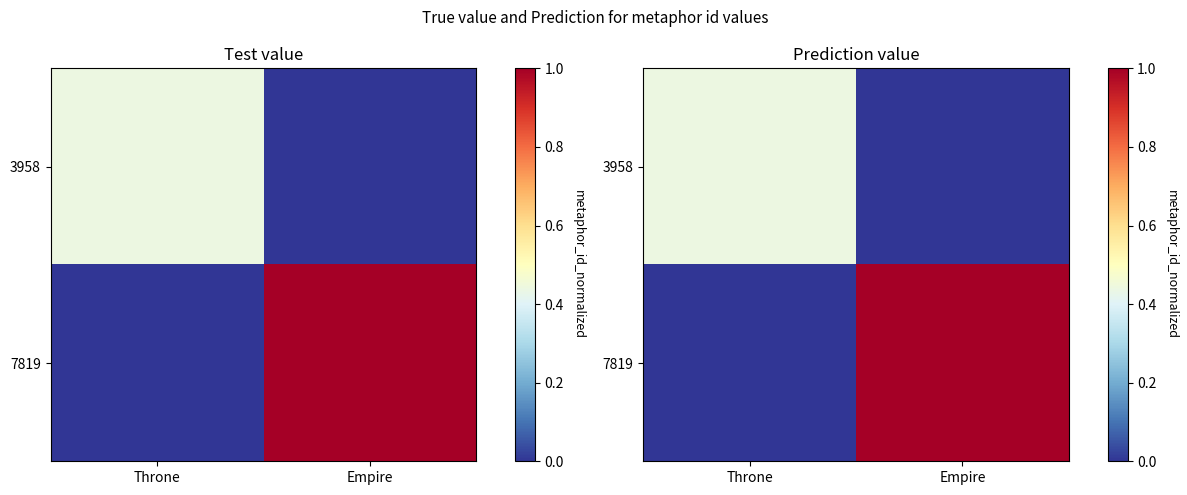

How many data points in 7819 are less than 1?

1